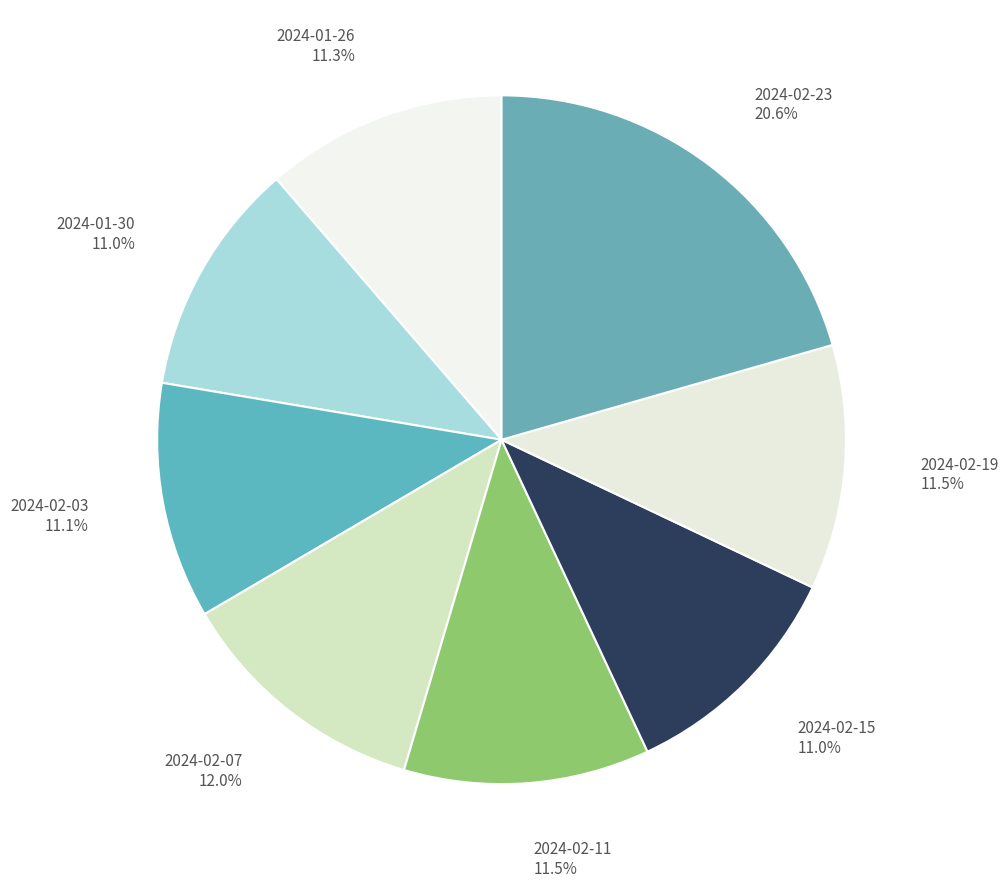

Which slice is the largest?

2024-02-23 20.6%